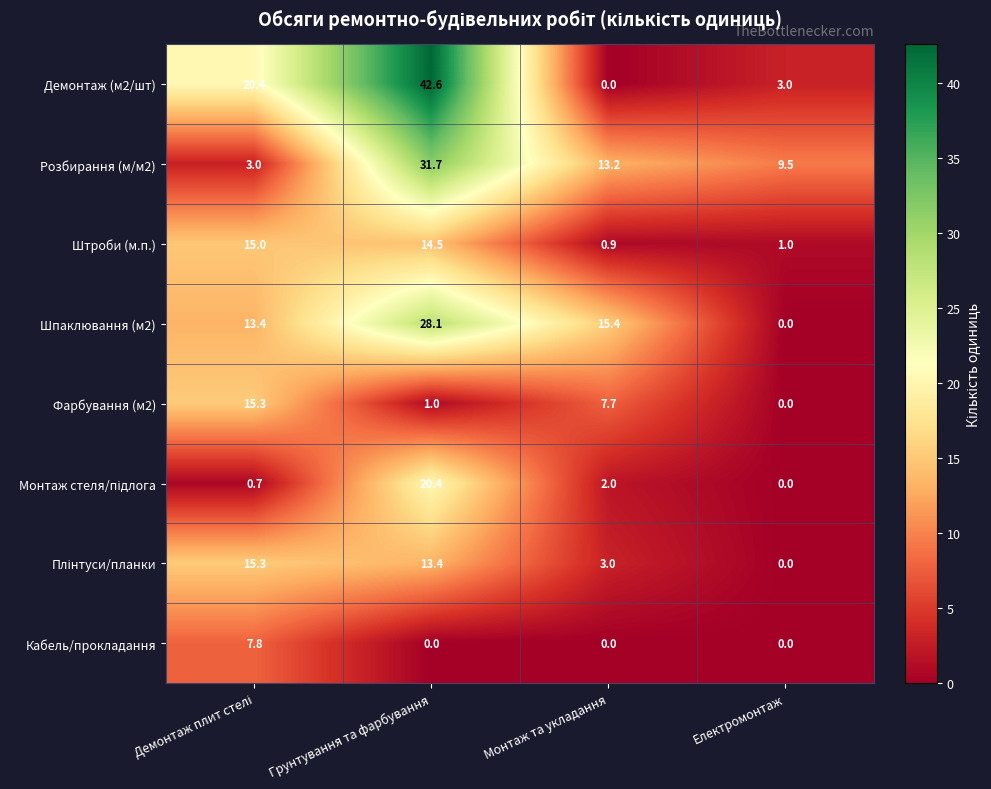

At which label is Розбирання (м/м2) closest to 17?

Монтаж та укладання